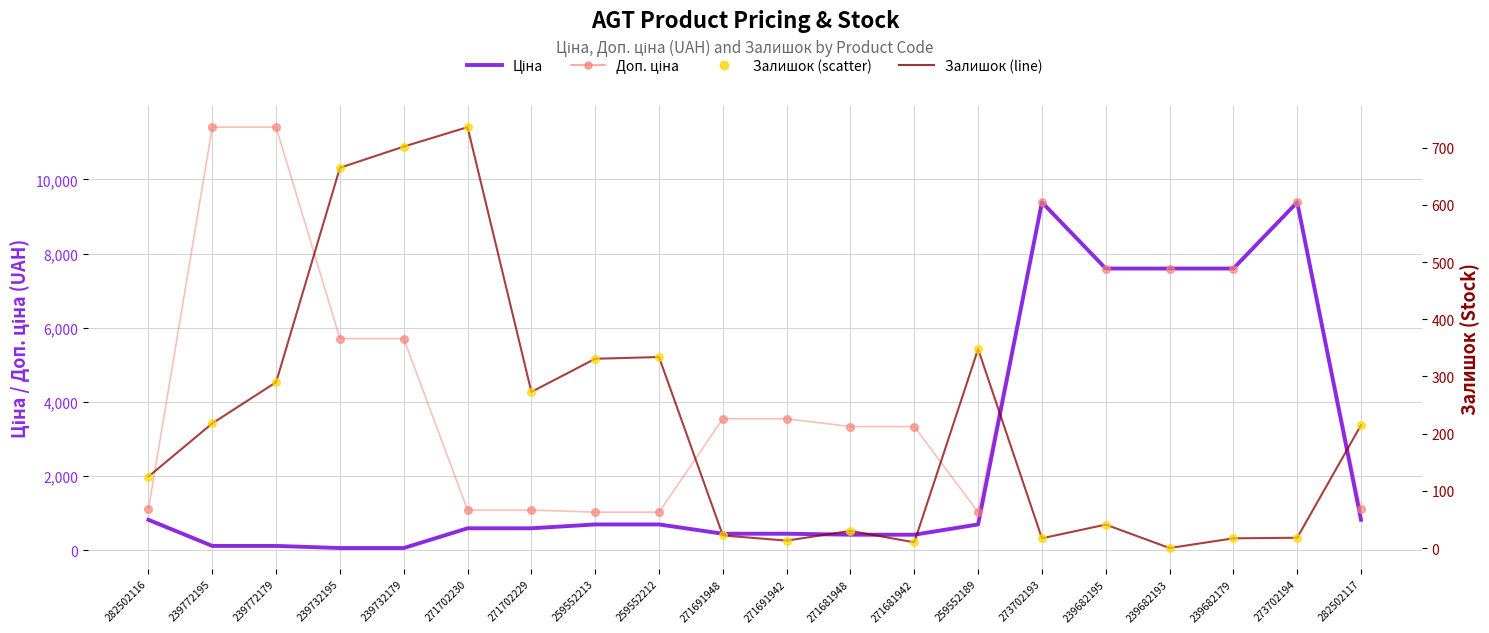

Which series reaches the maximum Y coordinate?

Доп. ціна